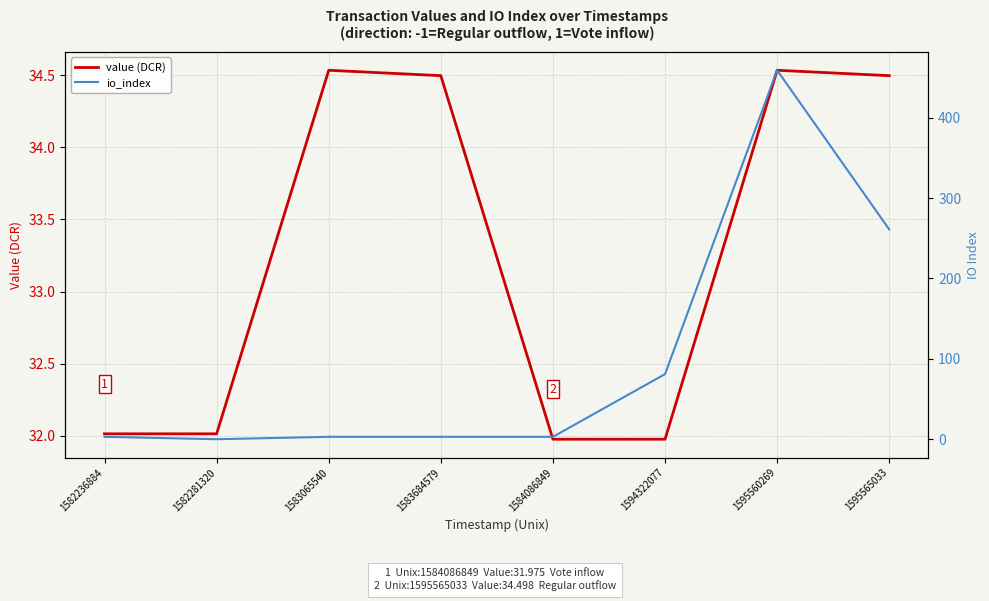

Reading left to right, extract all data points from this chart.

value (DCR): 32.0	32.0	34.5	34.5	32.0	32.0	34.5	34.5
io_index: 3.0	0.0	3.0	3.0	3.0	81.0	459.0	261.0